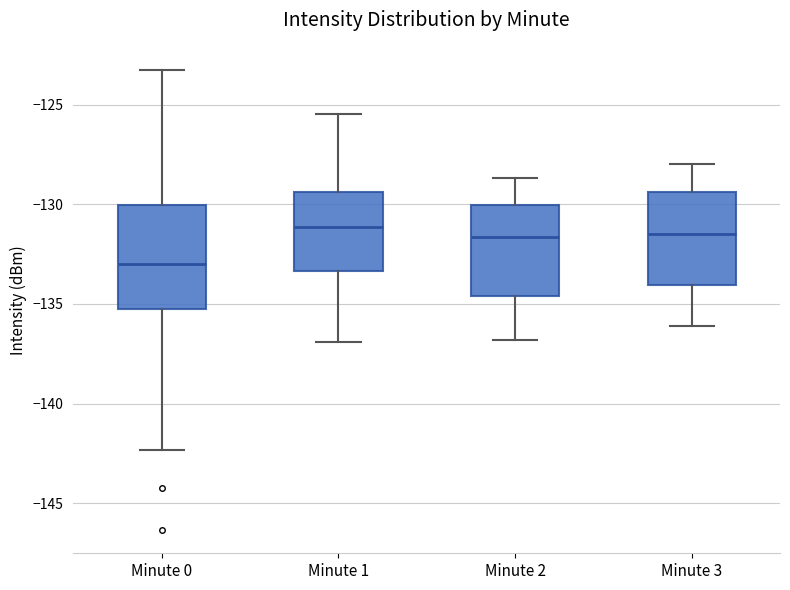

Which box is the tallest, from its lower edge to its upper edge?

Minute 0